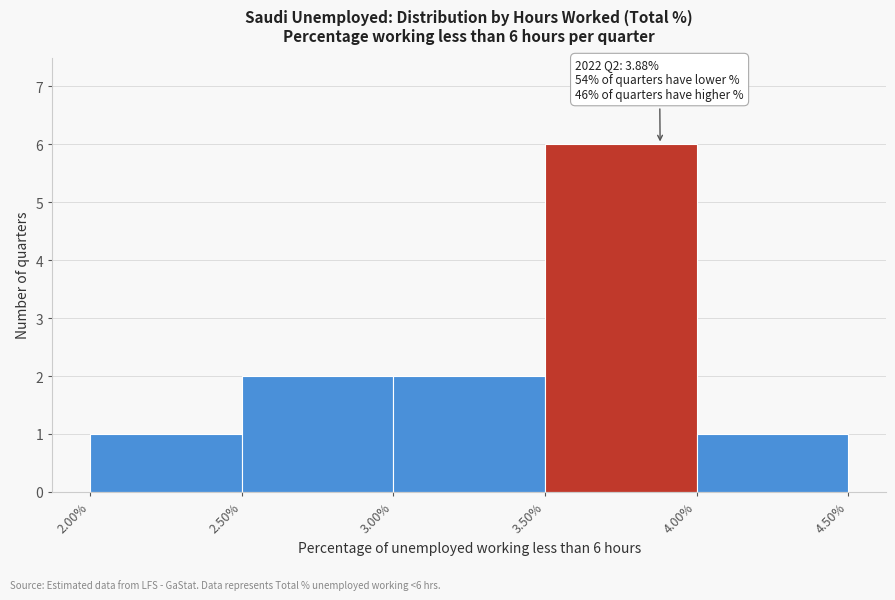

Over which range of the x-axis is the bar tallest?

3.50% to 4.00%